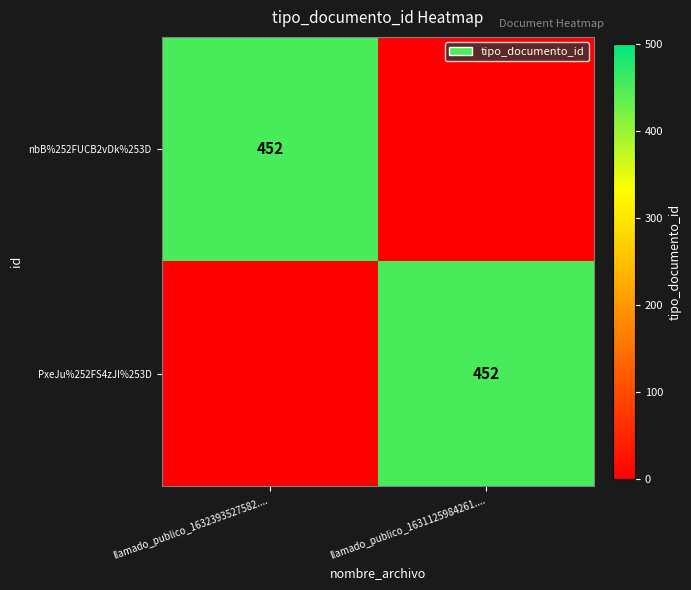

True or false: PxeJu%252FS4zJI%253D has a value of 737 at llamado_publico_1631125984261.....

False